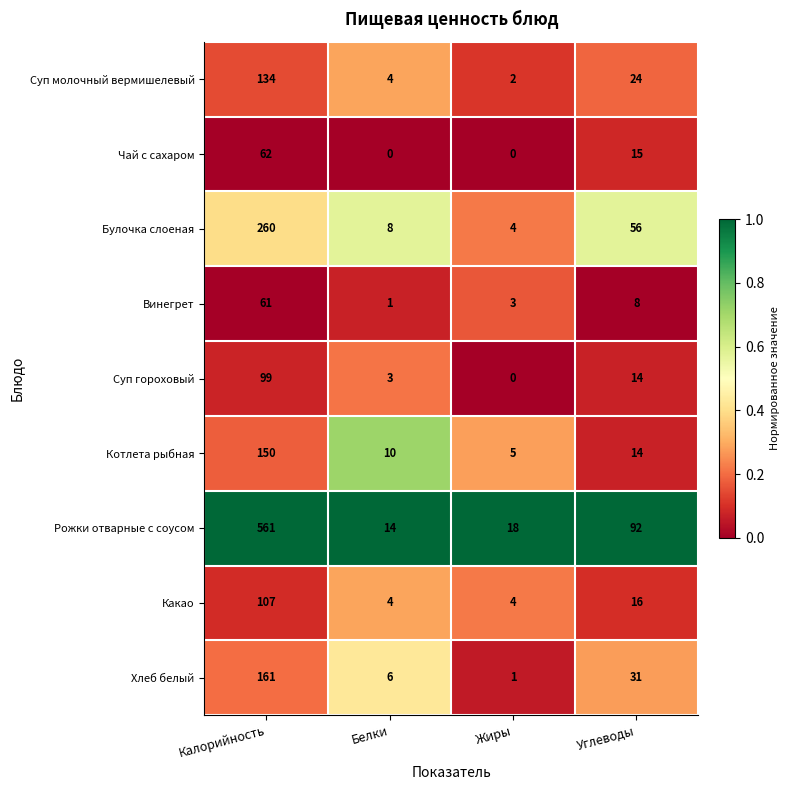

Where is Винегрет nearest to the value 31?

Углеводы